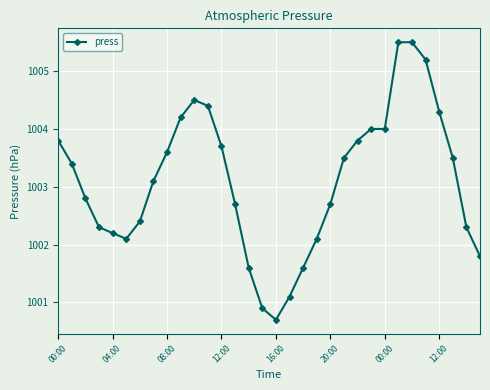

How many lines are shown in the chart?

1